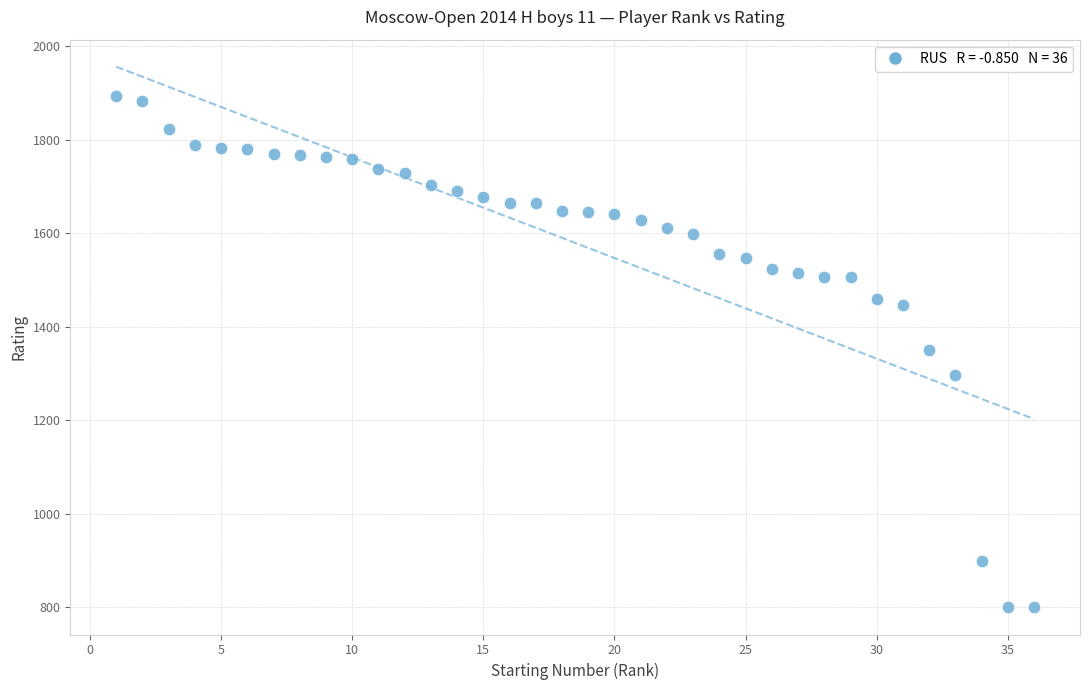

What is the range of Y values (max minus min)?

1094